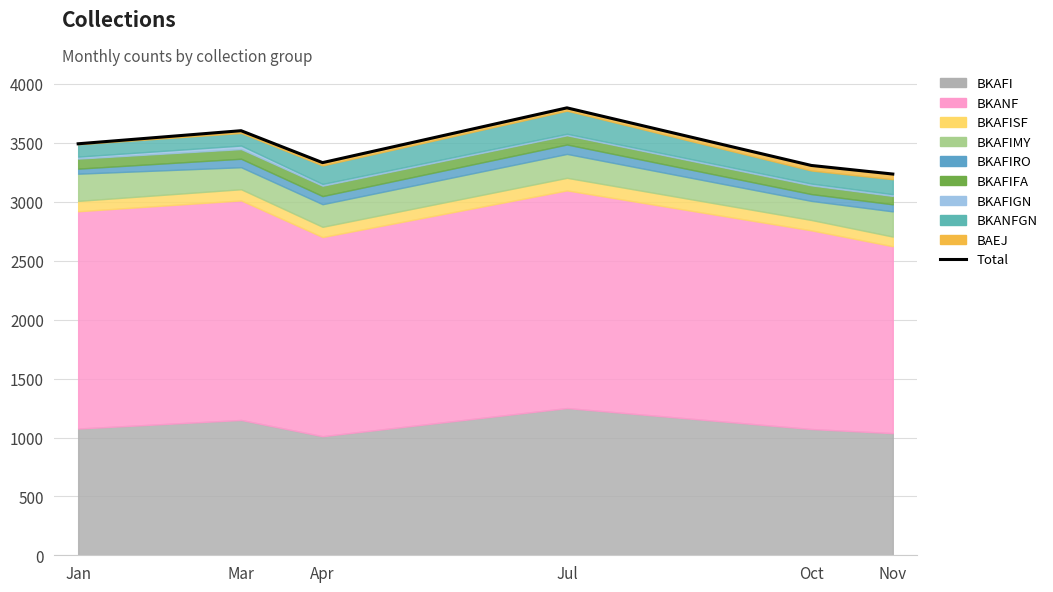

Between Jan and Nov, which is larger?

Jan